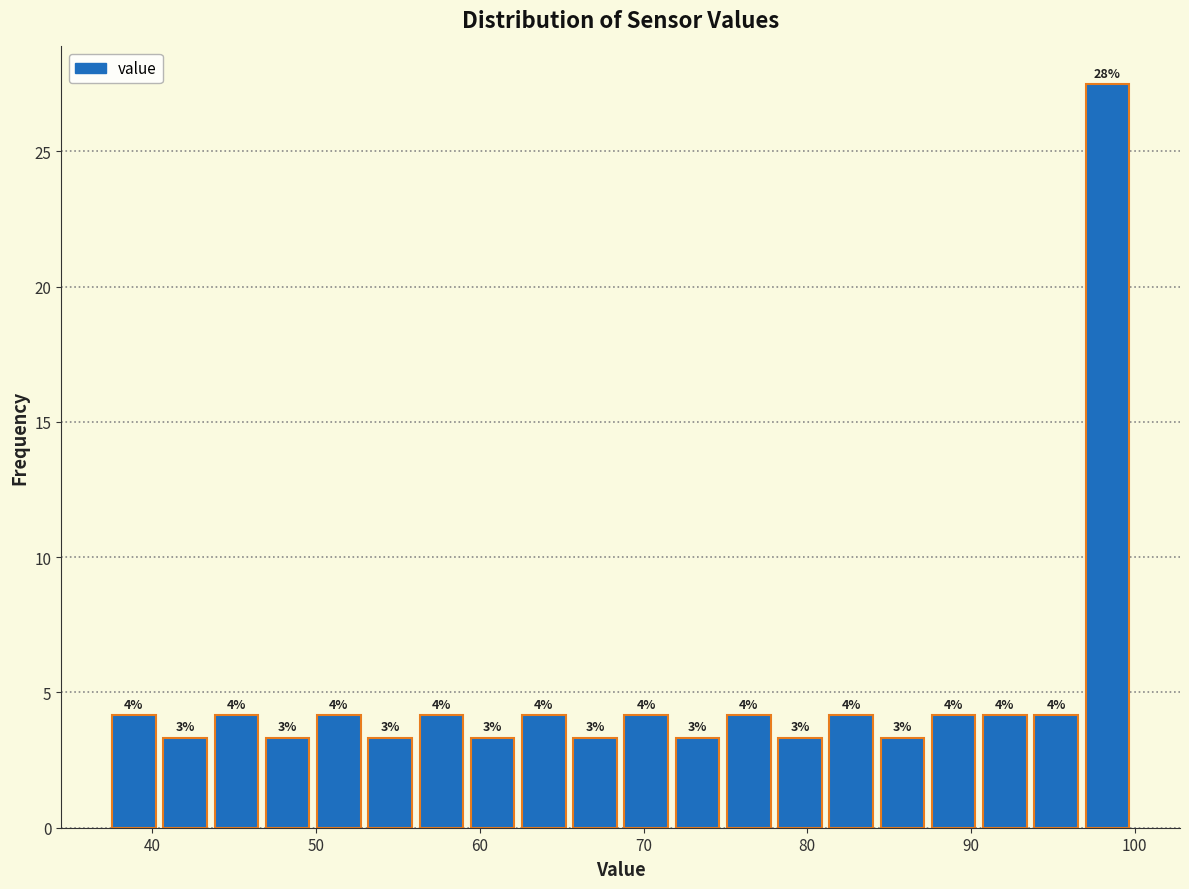

Around what value on the x-axis is the tallest bar? Give the approximate position of its centre, as read against the axis.

98